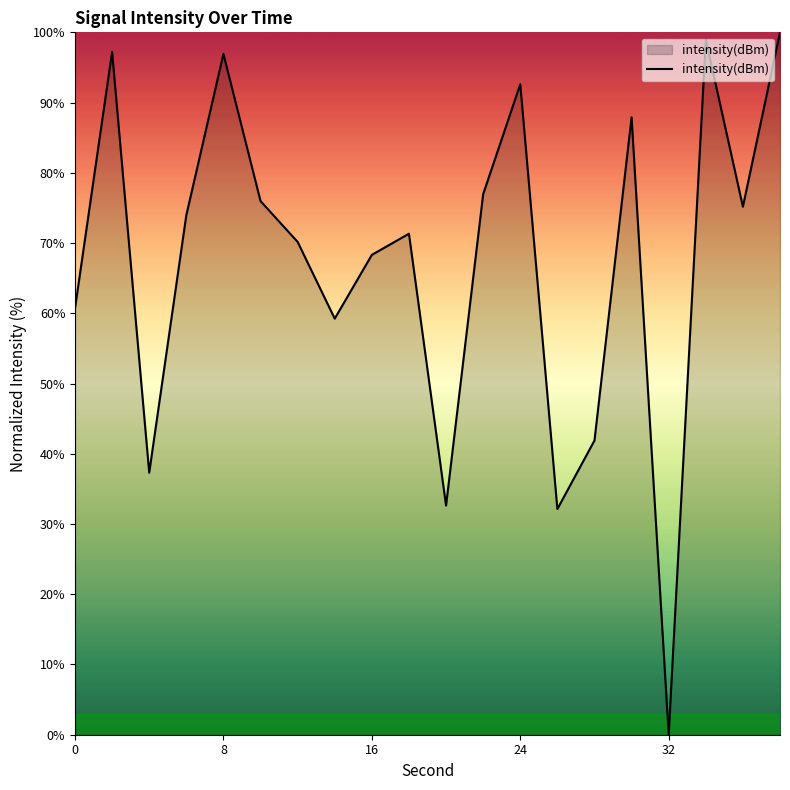

What is the greatest value displayed?

100.0